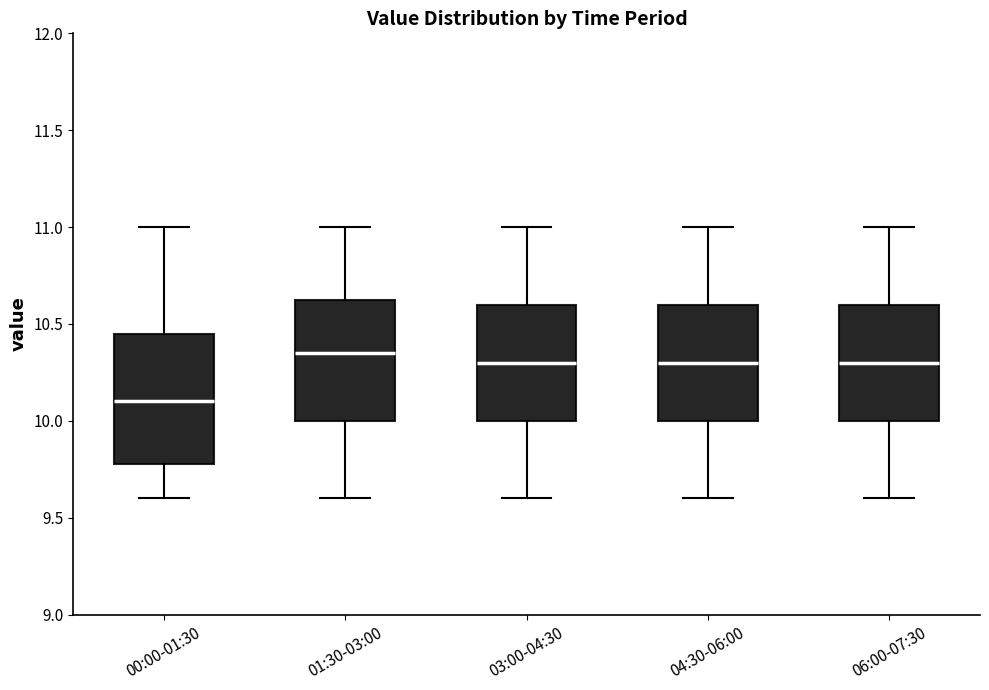

Reading left to right, read every box against the y-axis: the position of its median line, the range the box covers, and the ends of its whiskers. The values are not printed on the chart, so give them approximately, as read against the axis.

00:00-01:30: median 10.10, box 9.80 to 10.45, whiskers 9.60 to 11.00
01:30-03:00: median 10.35, box 10.00 to 10.65, whiskers 9.60 to 11.00
03:00-04:30: median 10.30, box 10.00 to 10.60, whiskers 9.60 to 11.00
04:30-06:00: median 10.30, box 10.00 to 10.60, whiskers 9.60 to 11.00
06:00-07:30: median 10.30, box 10.00 to 10.60, whiskers 9.60 to 11.00